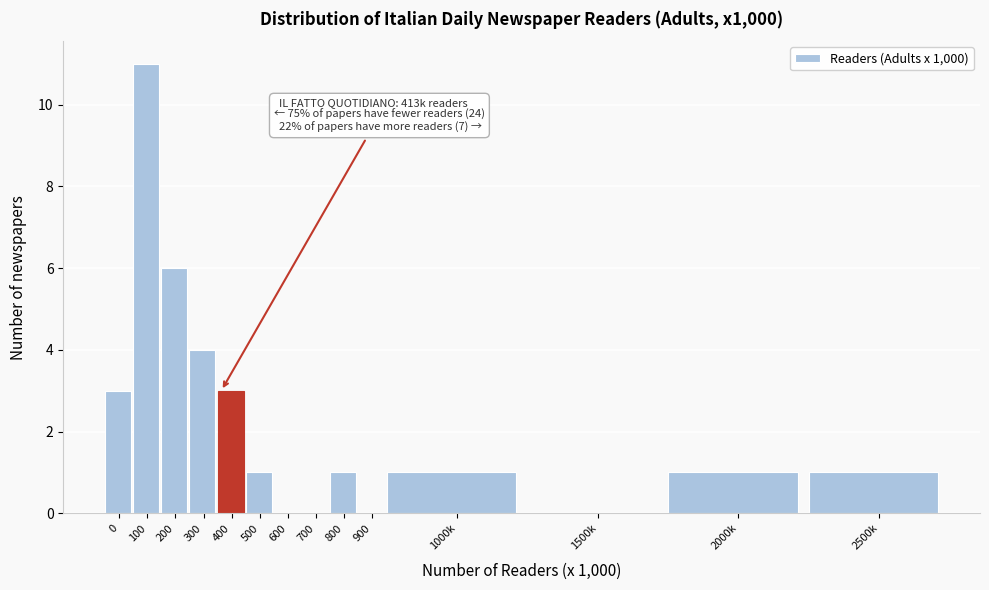

Reading right to left, extract all data points from this chart.

2500k=1	2000k=1	1500k=0	1000k=1	900=0	800=1	700=0	600=0	500=1	400=3	300=4	200=6	100=11	0=3